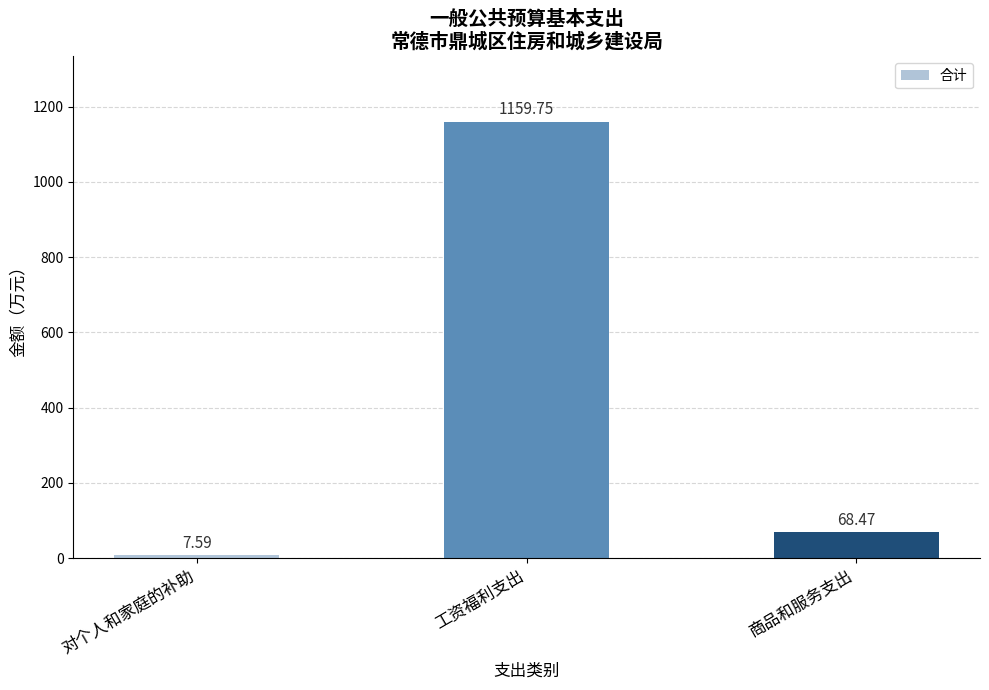

What is the change in value from 对个人和家庭的补助 to 商品和服务支出?

+60.9